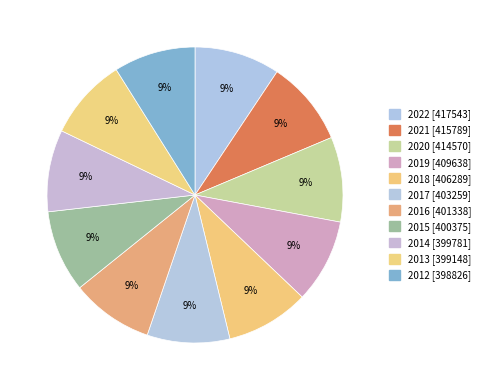

Which category has the biggest portion of the pie?

2022